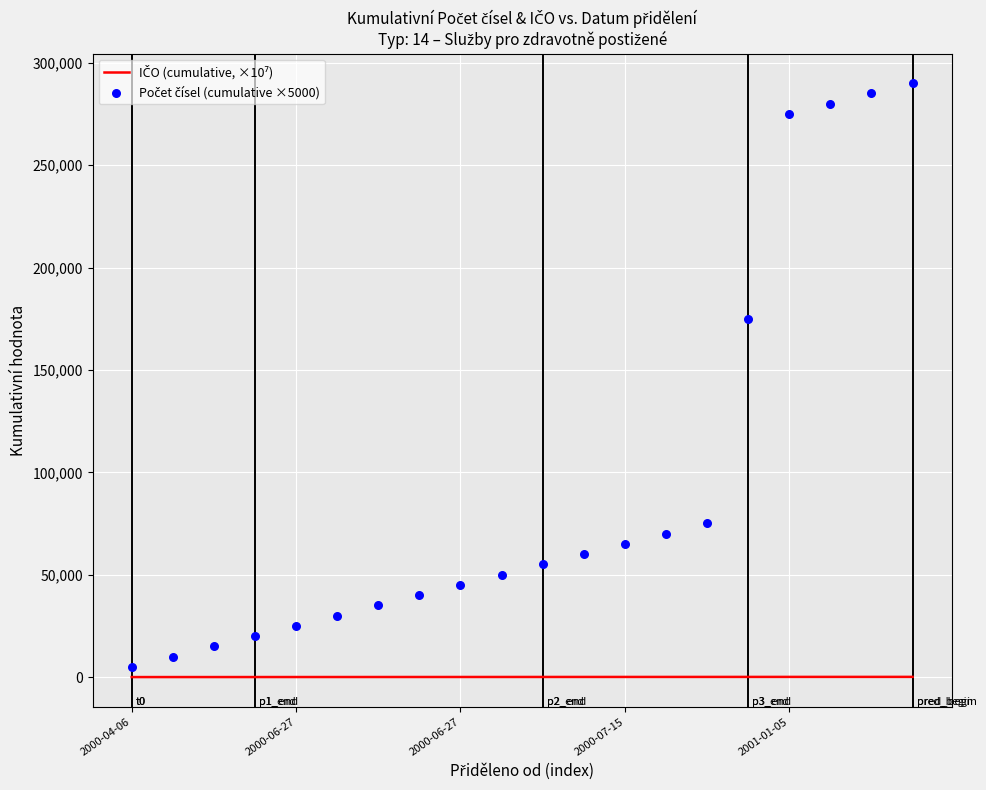

At which category is the sum across all series the highest?

19